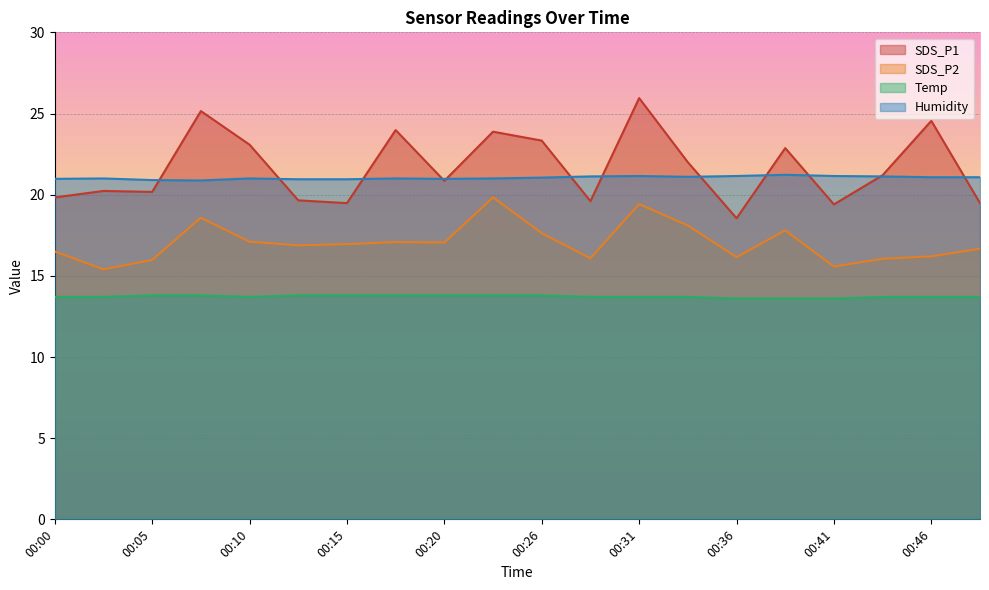

Where is Temp nearest to the value 13?

00:36